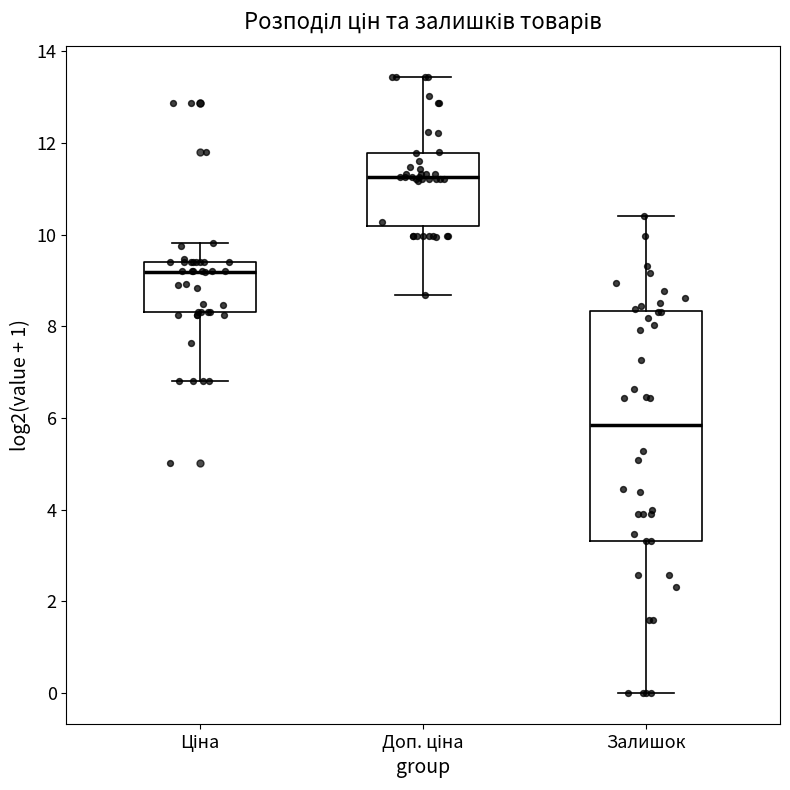

Where does the lower whisker of the box for Ціна end on the y-axis? The values are not printed on the chart, so give them approximately, as read against the axis.

6.8